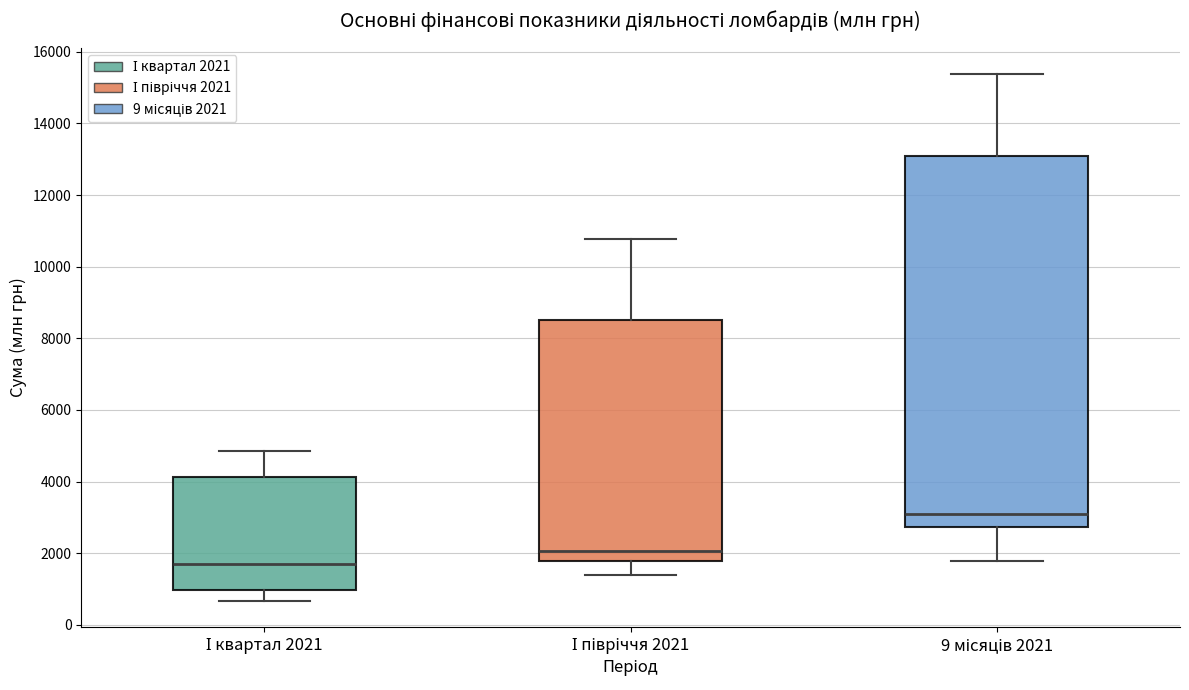

Reading left to right, read every box against the y-axis: the position of its median line, the range the box covers, and the ends of its whiskers. The values are not printed on the chart, so give them approximately, as read against the axis.

І квартал 2021: median 1600, box 1000 to 4200, whiskers 600 to 4800
І півріччя 2021: median 2000, box 1800 to 8600, whiskers 1400 to 10800
9 місяців 2021: median 3000, box 2800 to 13000, whiskers 1800 to 15400